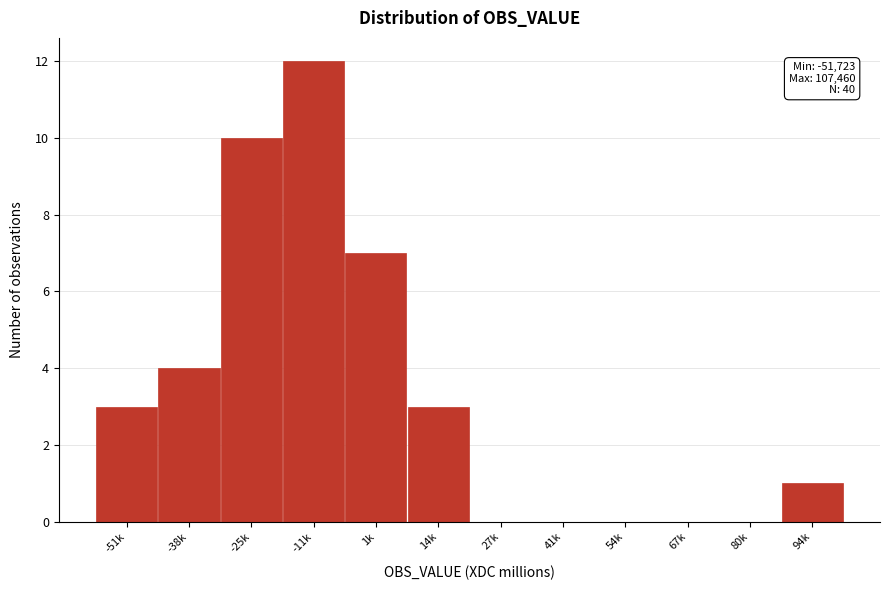

Reading left to right, what are all the values shown in this chart?

-51k=3	-38k=4	-25k=10	-11k=12	1k=7	14k=3	27k=0	41k=0	54k=0	67k=0	80k=0	94k=1